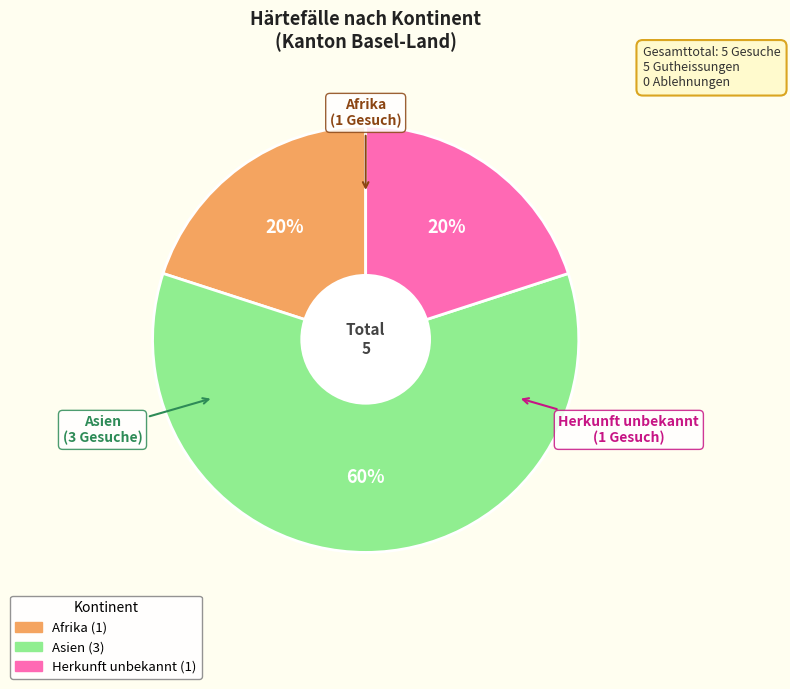

Does any single category account for the majority?

Yes